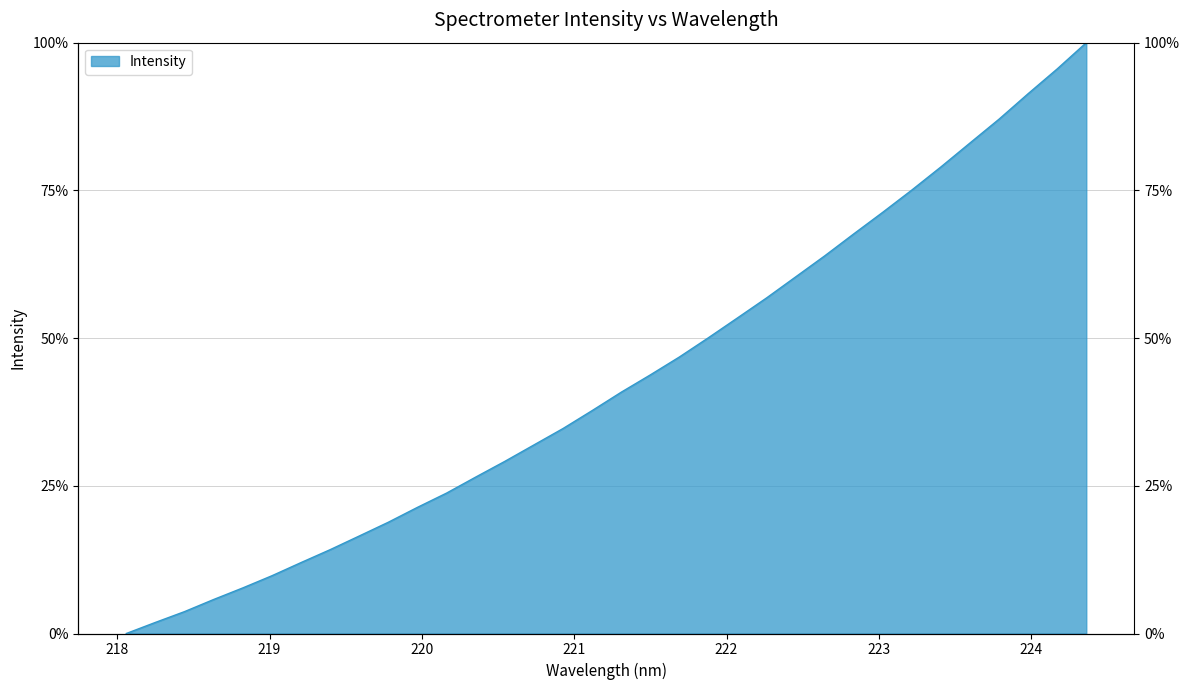

Which has a higher value, 224.1709 or 218.442?

224.1709